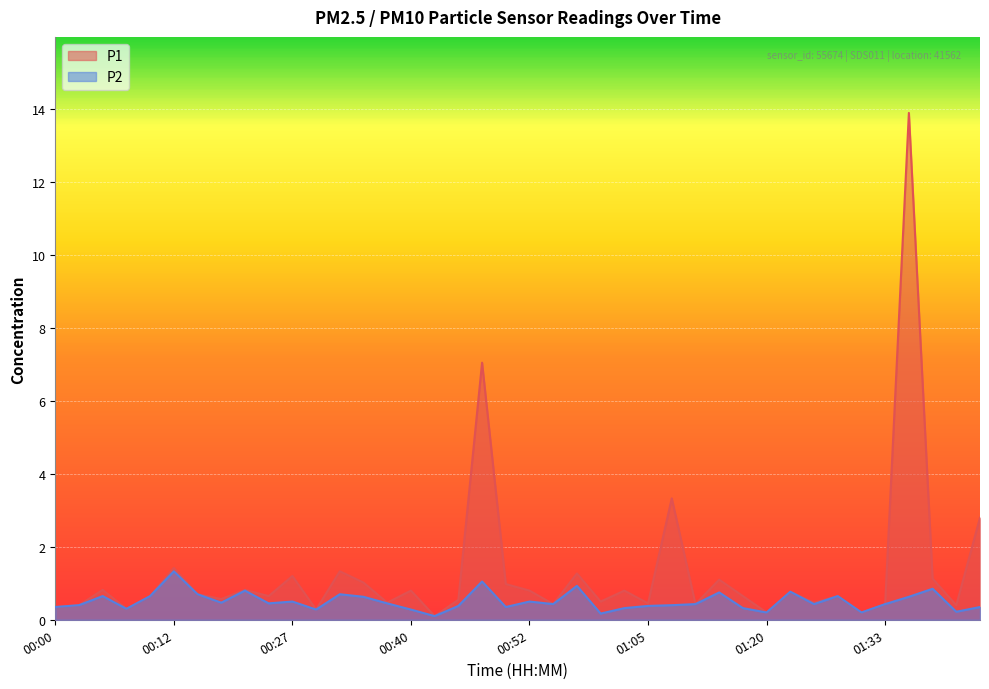

Is the value of P1 at 00:05 greater than the value of P2 at 00:52?

Yes